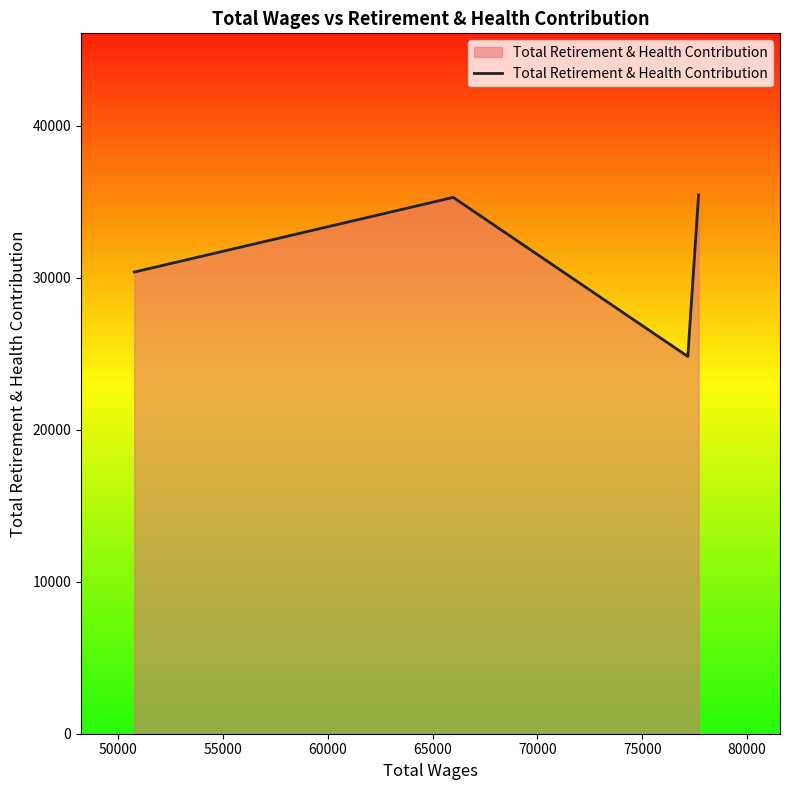

How many interior local peaks (higher than both neighbors) does the data have?

1